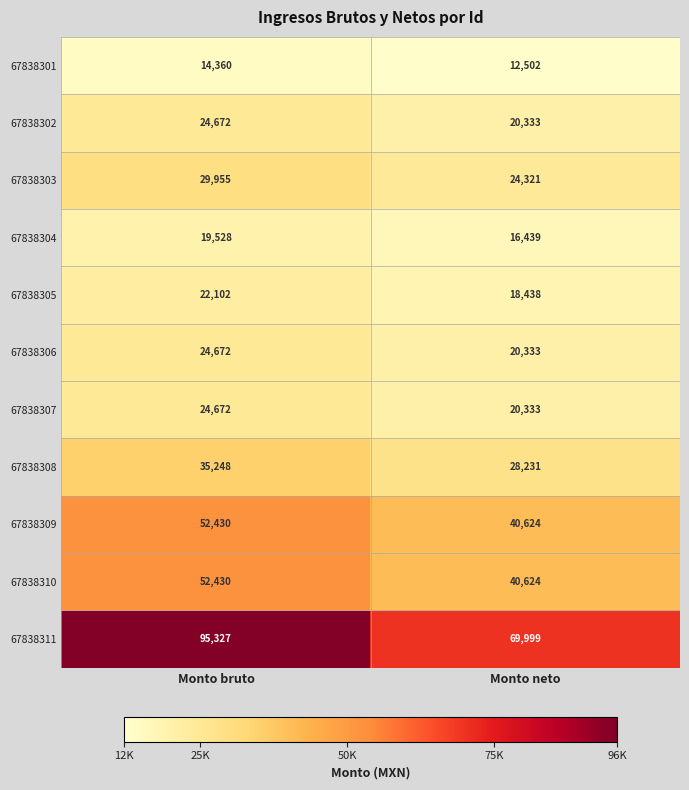

List the labels in order of 67838307 value, smallest first.

Monto neto, Monto bruto